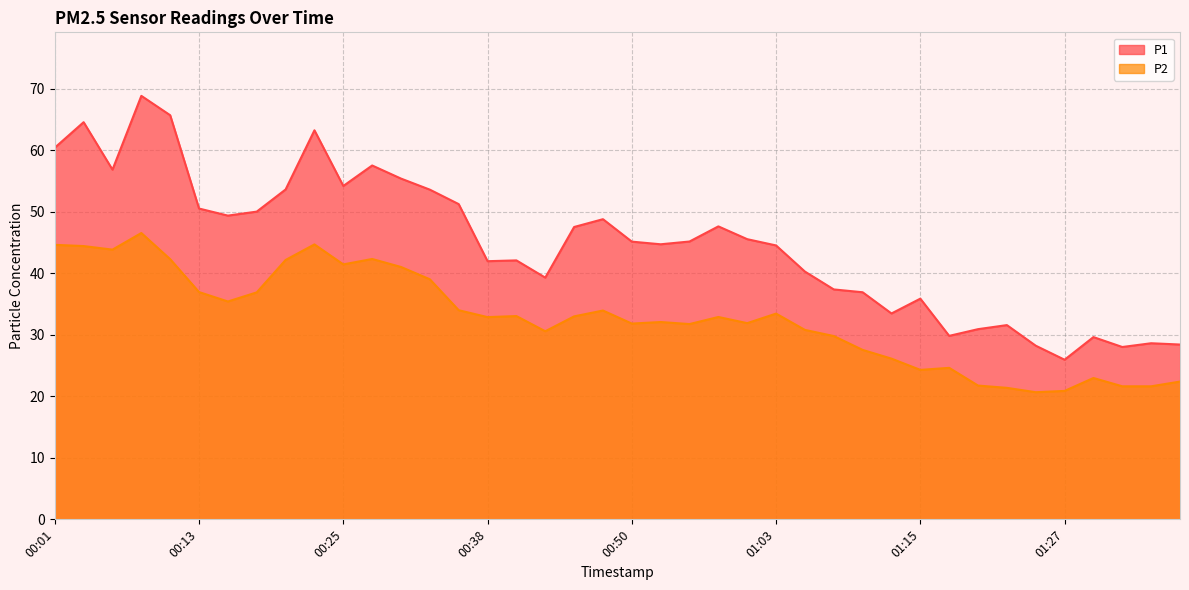

What is the label of the 10th point from the right?

01:15